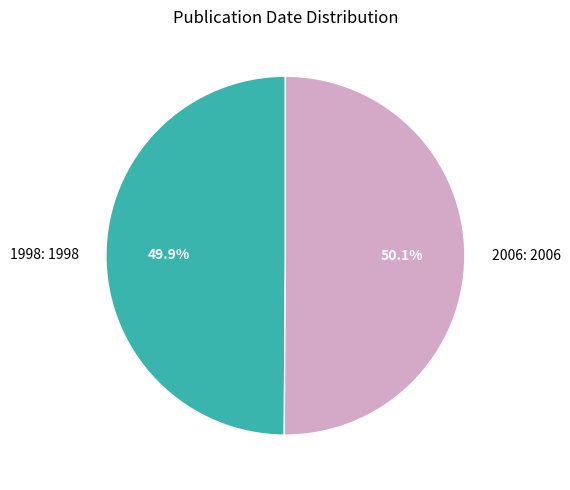

What percentage do 2006: 2006 and 1998: 1998 together represent?

100.0%